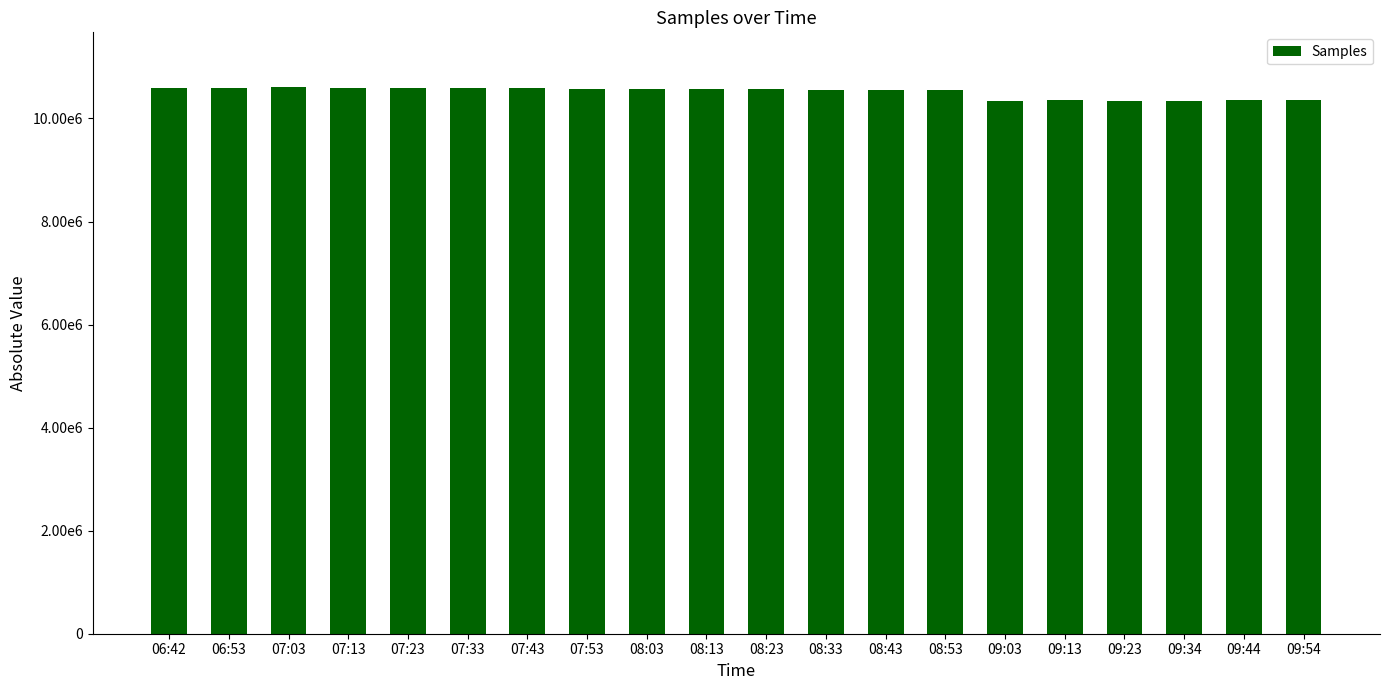

What is the value of the 18th bar from the left?

10348166